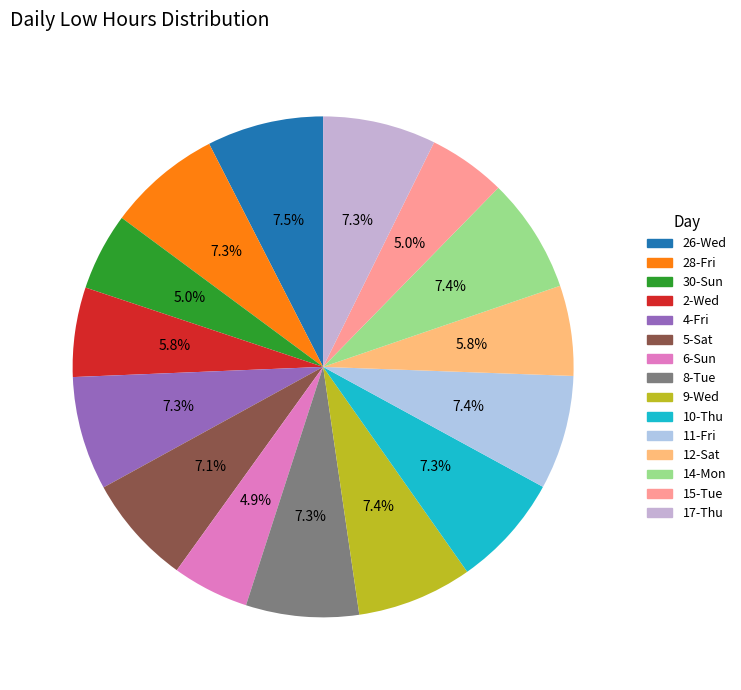

Does 6-Sun account for over 50% of the chart?

No